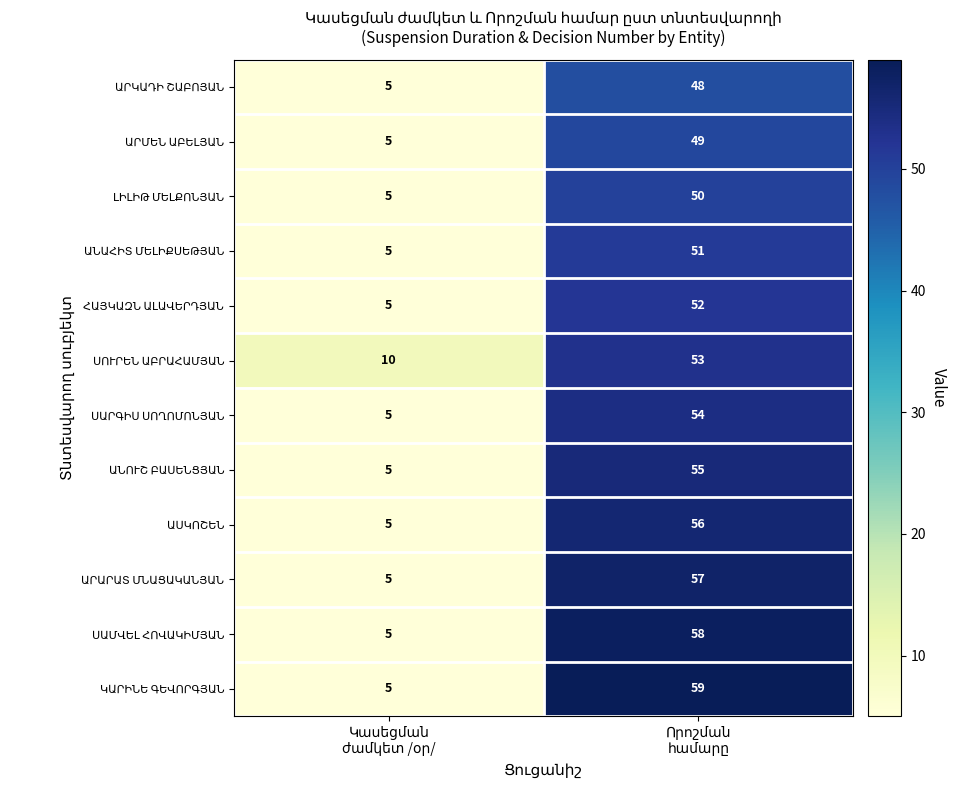

What is the minimum value shown in the chart?

5